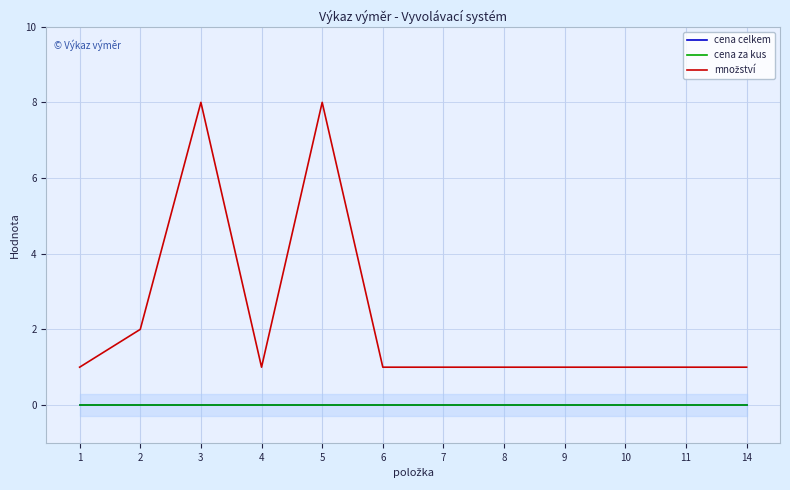

Which series has the largest total across all categories?

množství